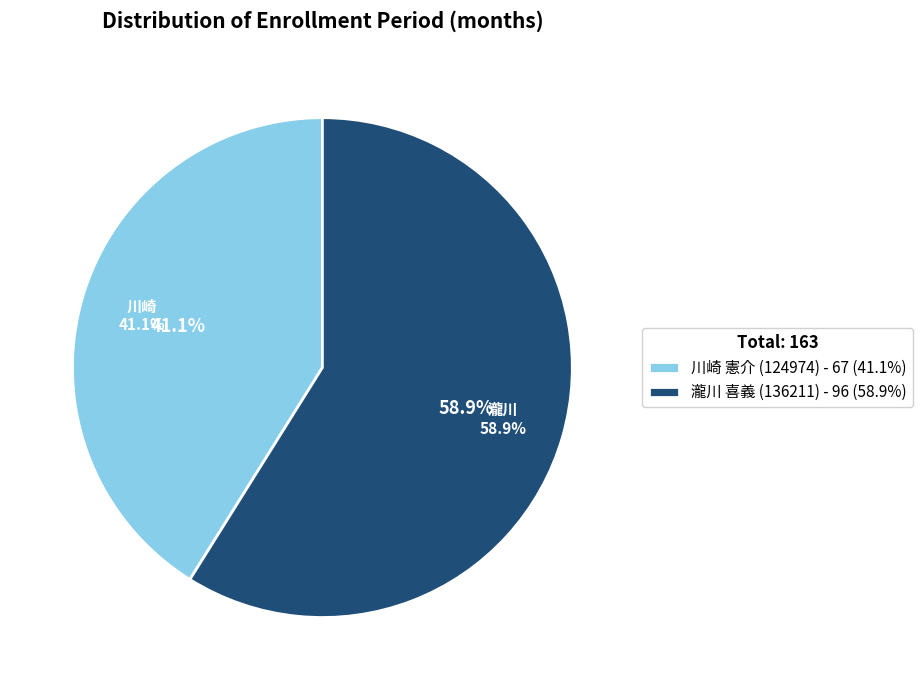

The 瀧川 喜義 (136211) slice represents 49% of the pie. True or false?

False